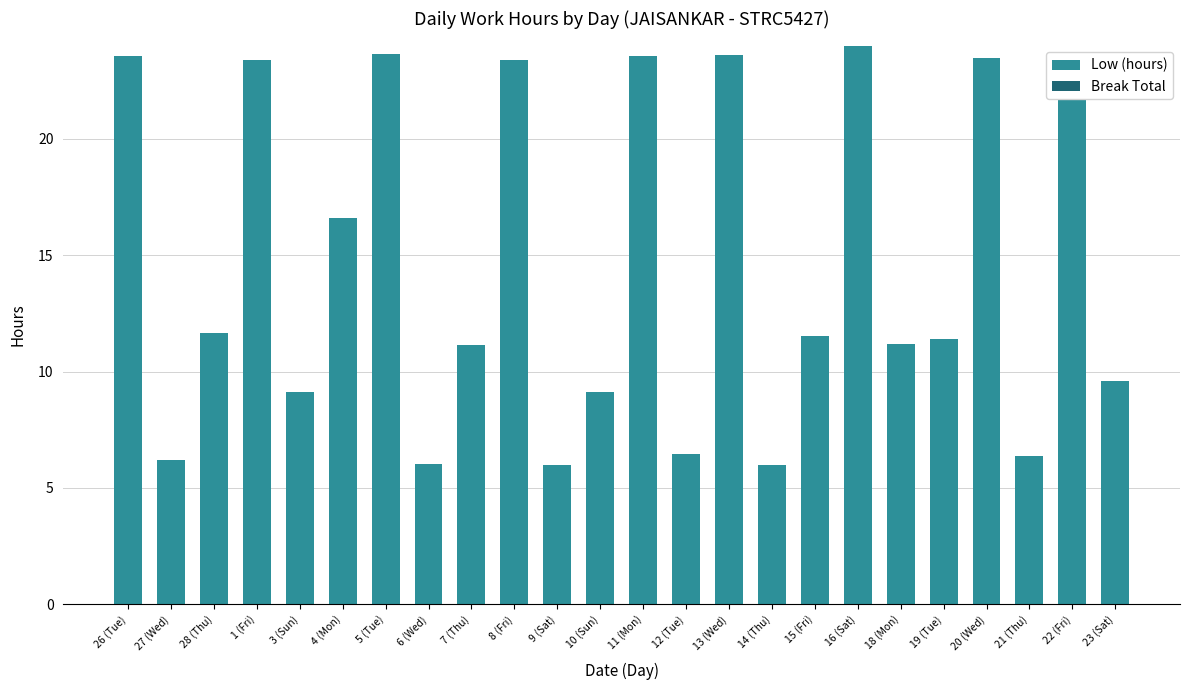

What is the change in value from 9 (Sat) to 18 (Mon)?

+5.2